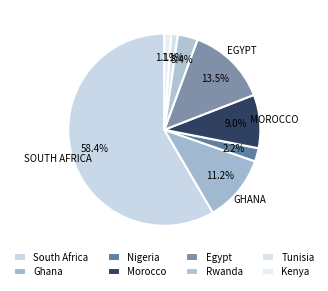

Between Kenya and Ghana, which is larger?

Ghana